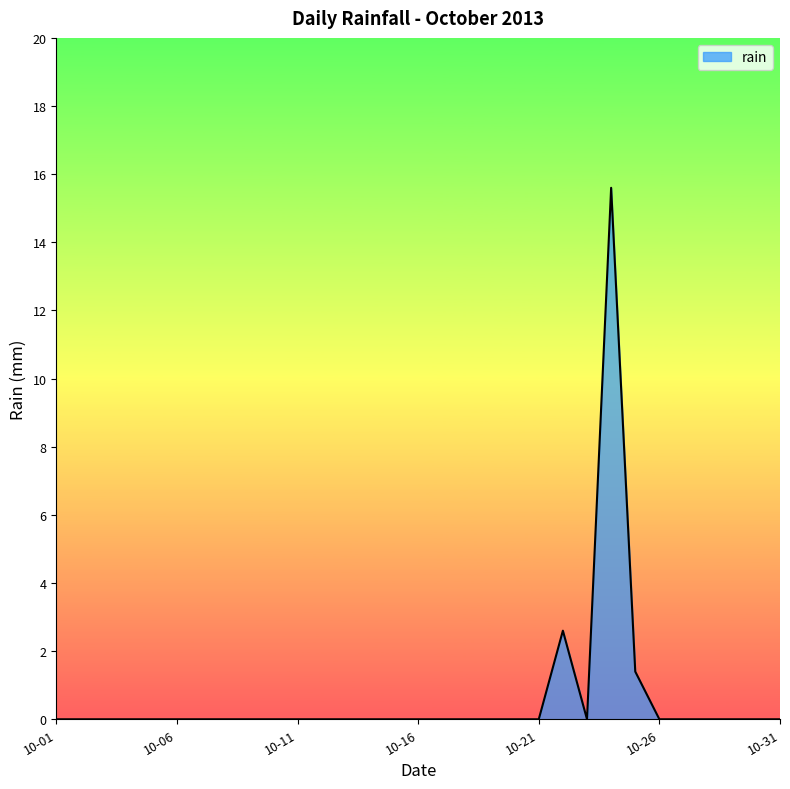

Reading left to right, transcribe all the data shown in this chart.

0.0	0.0	0.0	0.0	0.0	0.0	0.0	0.0	0.0	0.0	0.0	0.0	0.0	0.0	0.0	0.0	0.0	0.0	0.0	0.0	0.0	2.6	0.0	15.6	1.4	0.0	0.0	0.0	0.0	0.0	0.0